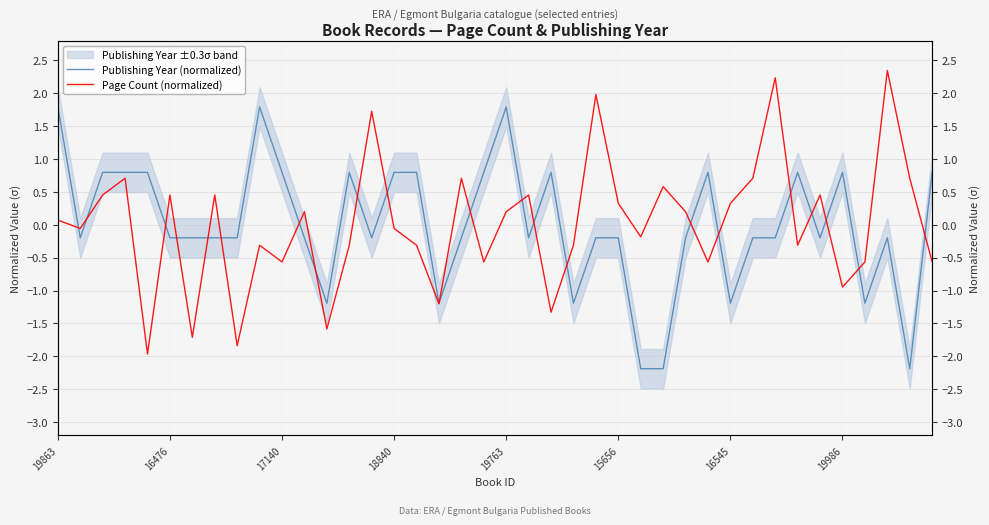

The Publishing Year (normalized) series shows 0.3 at 17140. True or false?

False